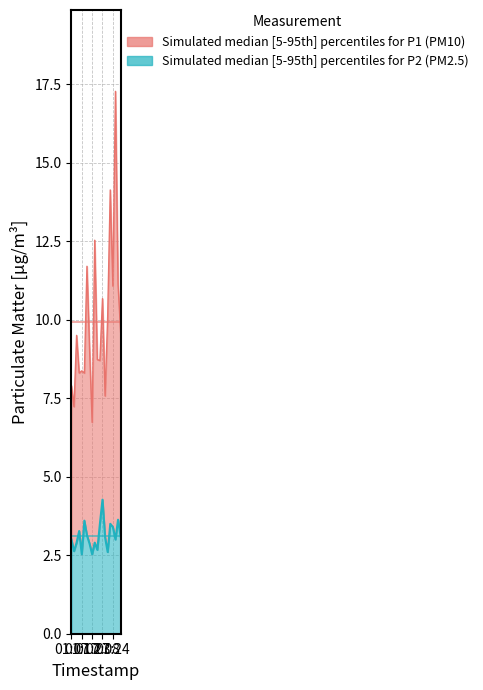

What is the maximum value shown in the chart?

17.3